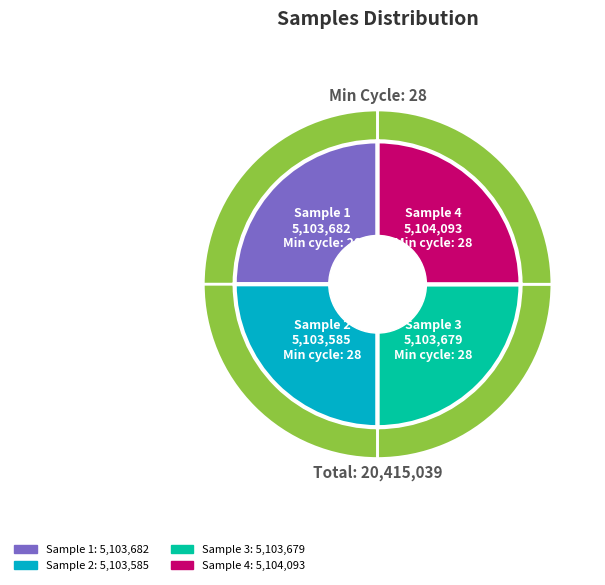

Between 28 and 28, which is larger?

28